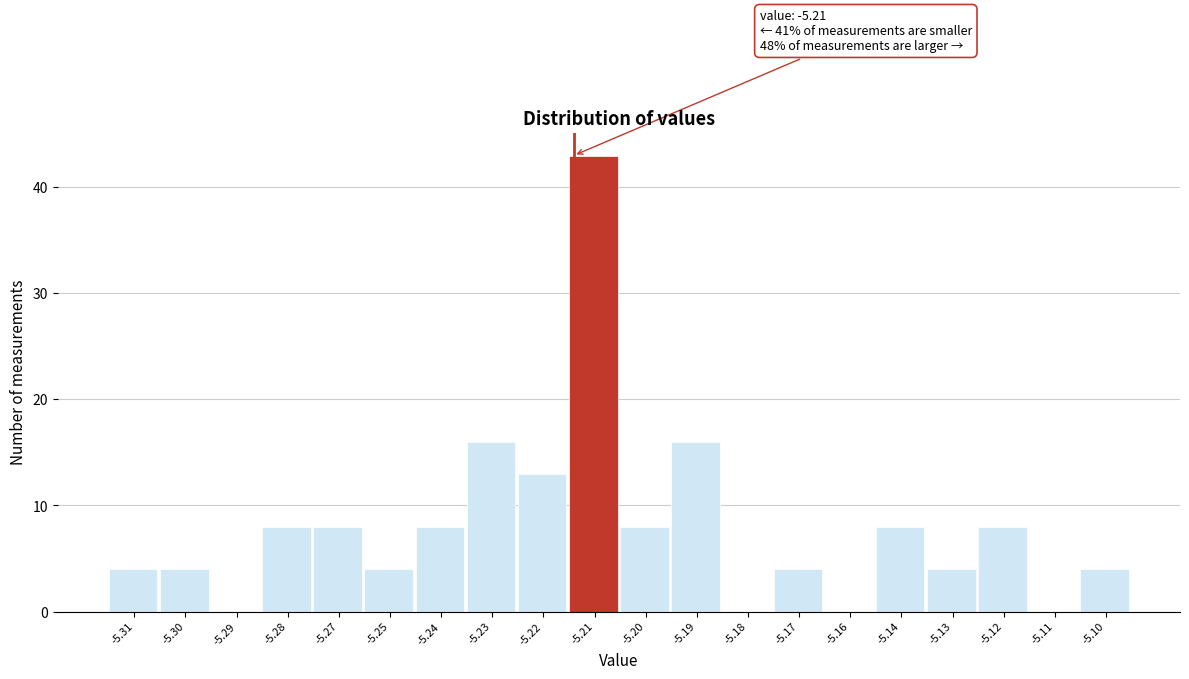

Reading right to left, what are all the values shown in this chart?

-5.10=4	-5.11=0	-5.12=8	-5.13=4	-5.14=8	-5.16=0	-5.17=4	-5.18=0	-5.19=16	-5.20=8	-5.21=43	-5.22=13	-5.23=16	-5.24=8	-5.25=4	-5.27=8	-5.28=8	-5.29=0	-5.30=4	-5.31=4